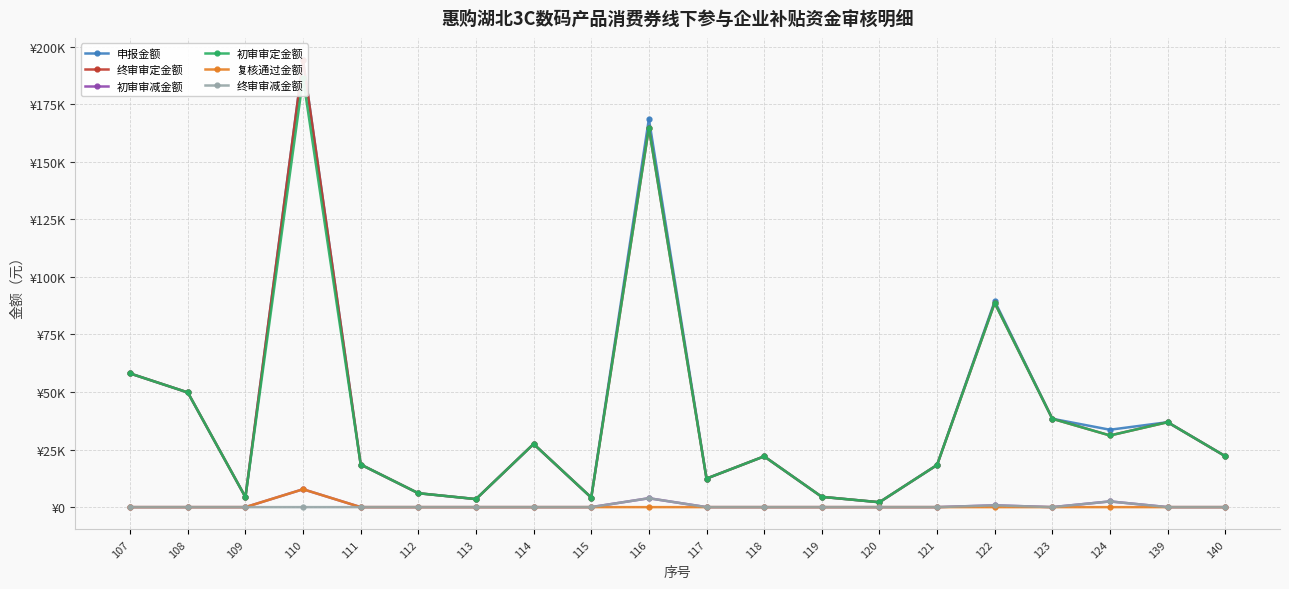

How many lines are shown in the chart?

6